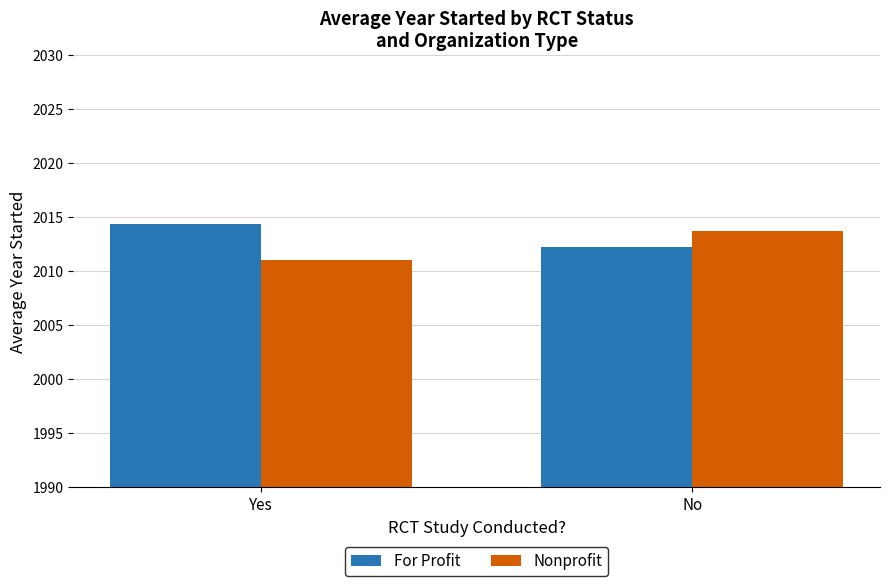

Reading left to right, list all the values displayed in this chart.

For Profit: Yes=2014.3	No=2012.2
Nonprofit: Yes=2011.0	No=2013.7